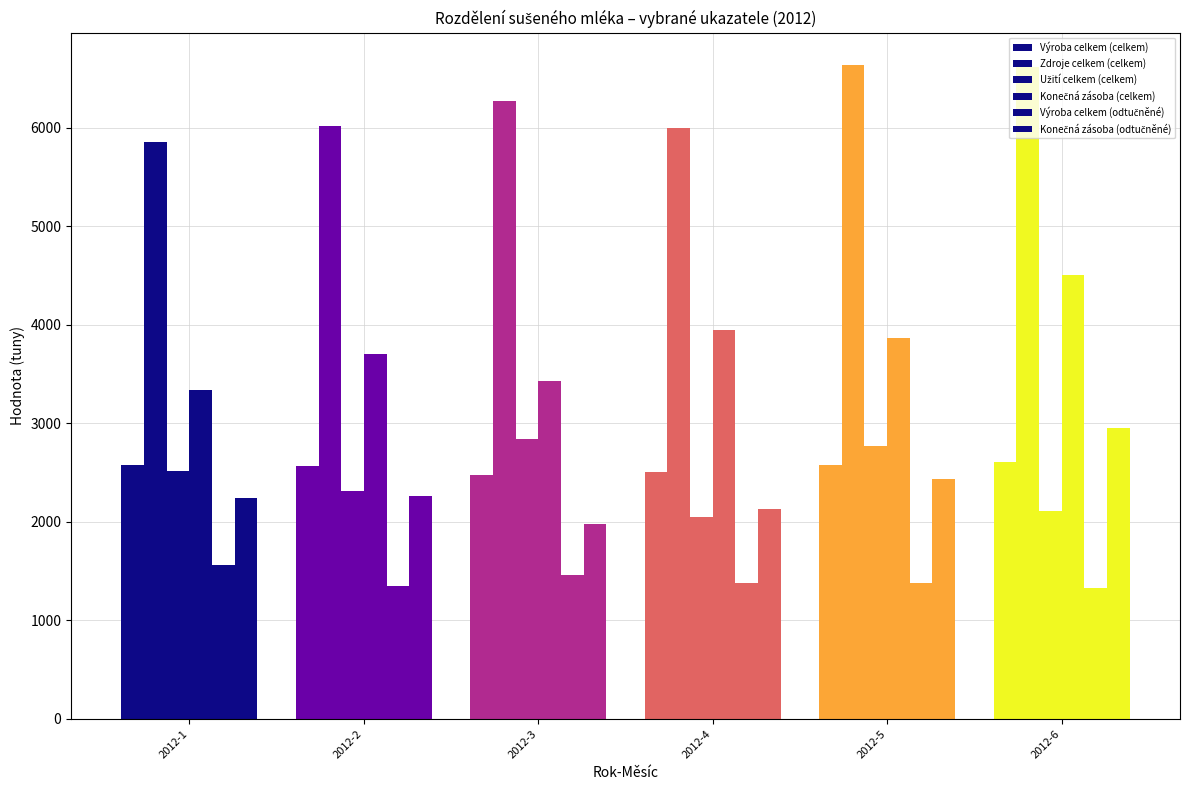

Is it true that Konečná zásoba (celkem) equals 3698.7 at 2012-2?

True